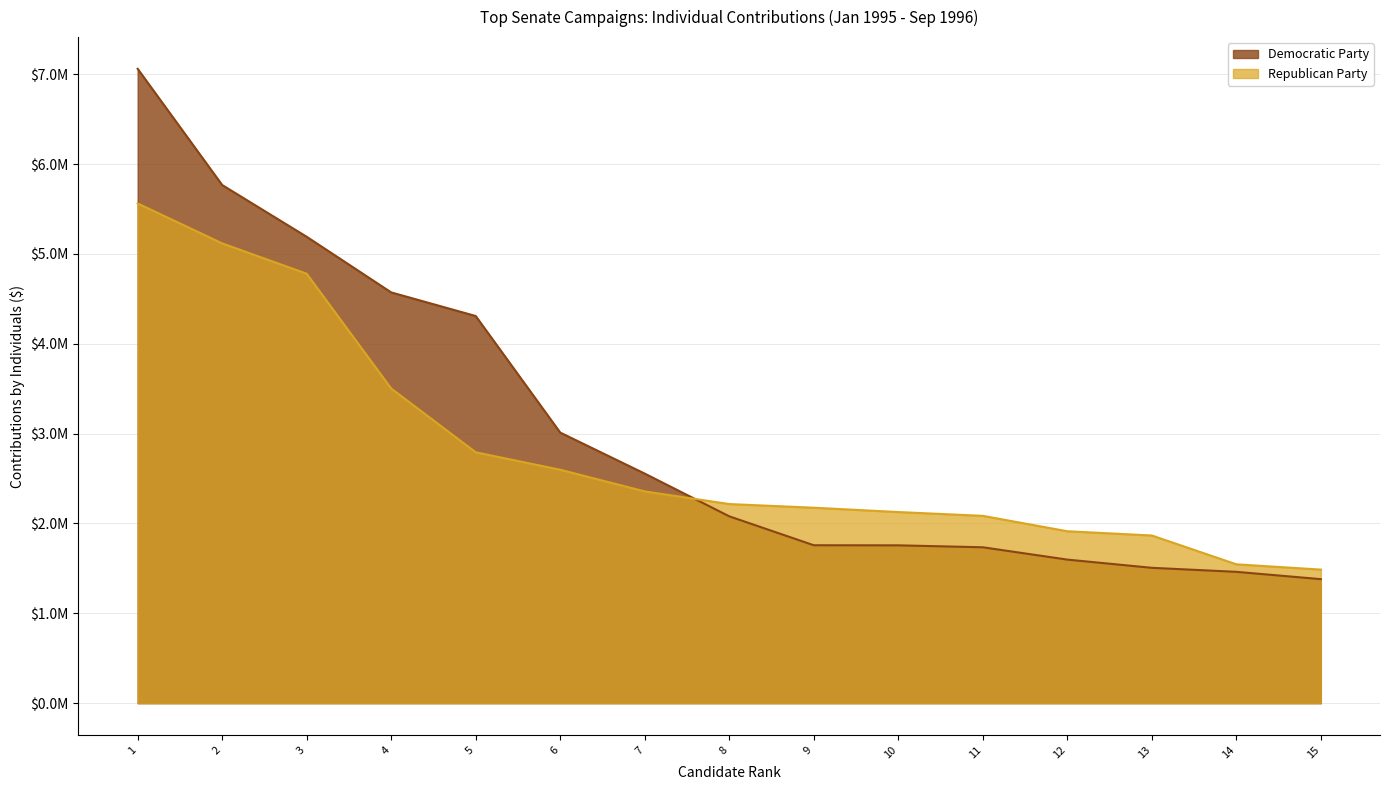

Is the value of Democratic Party at 6 greater than the value of Republican Party at 13?

Yes